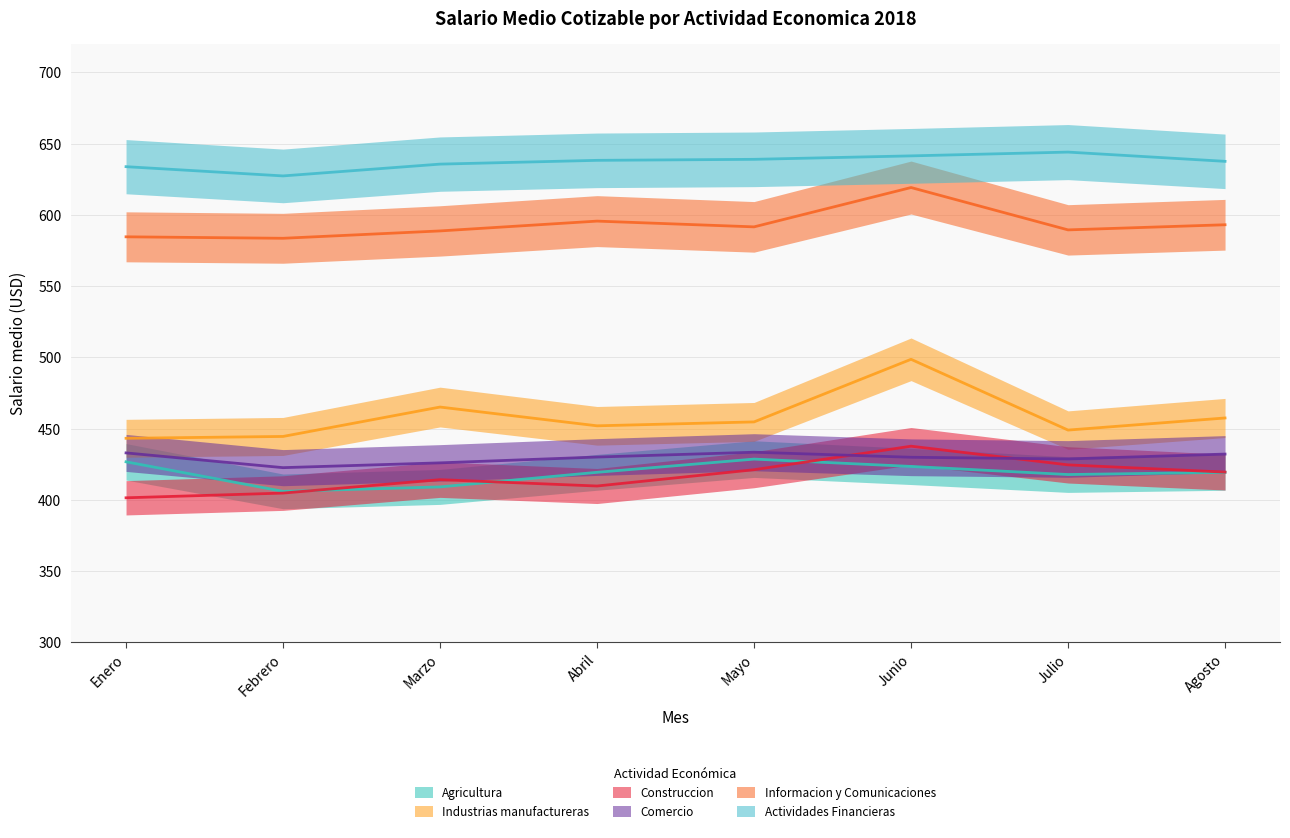

Between Junio and Mayo, which is larger?

Mayo